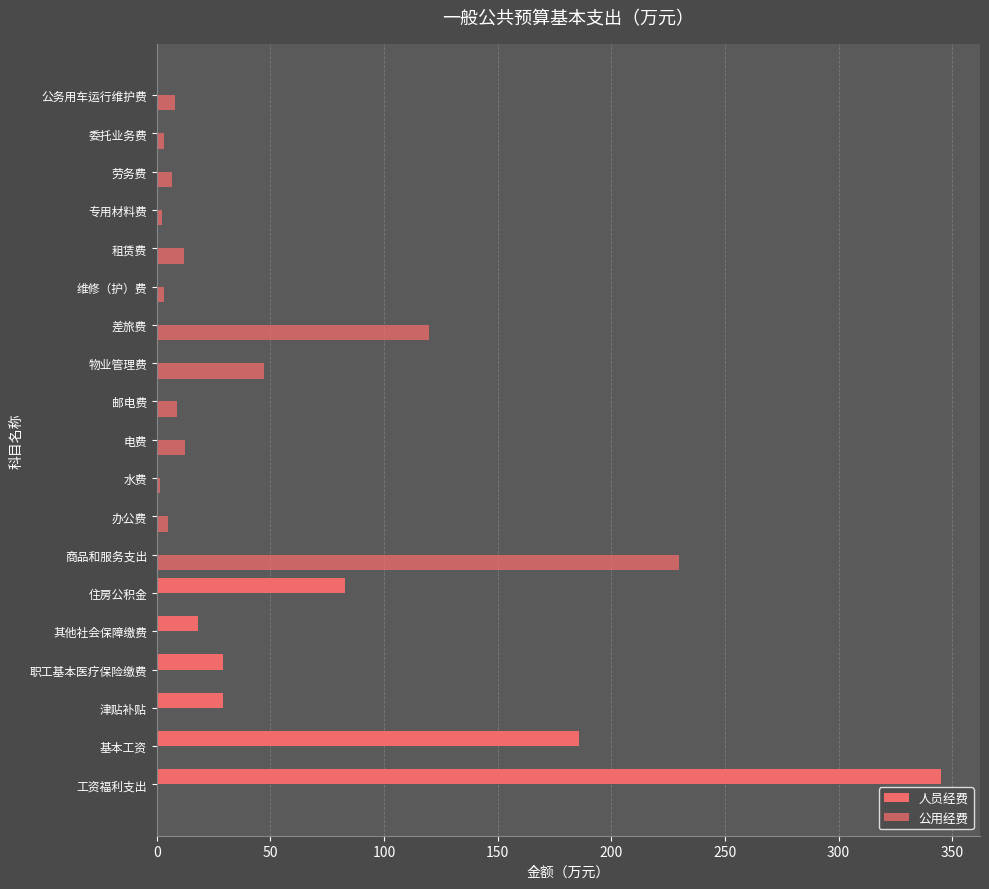

What position from the left is 办公费?

8